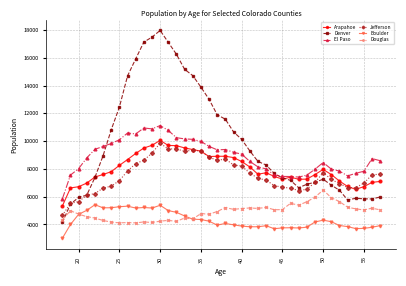

Which series has the largest range (max minus min)?

Denver